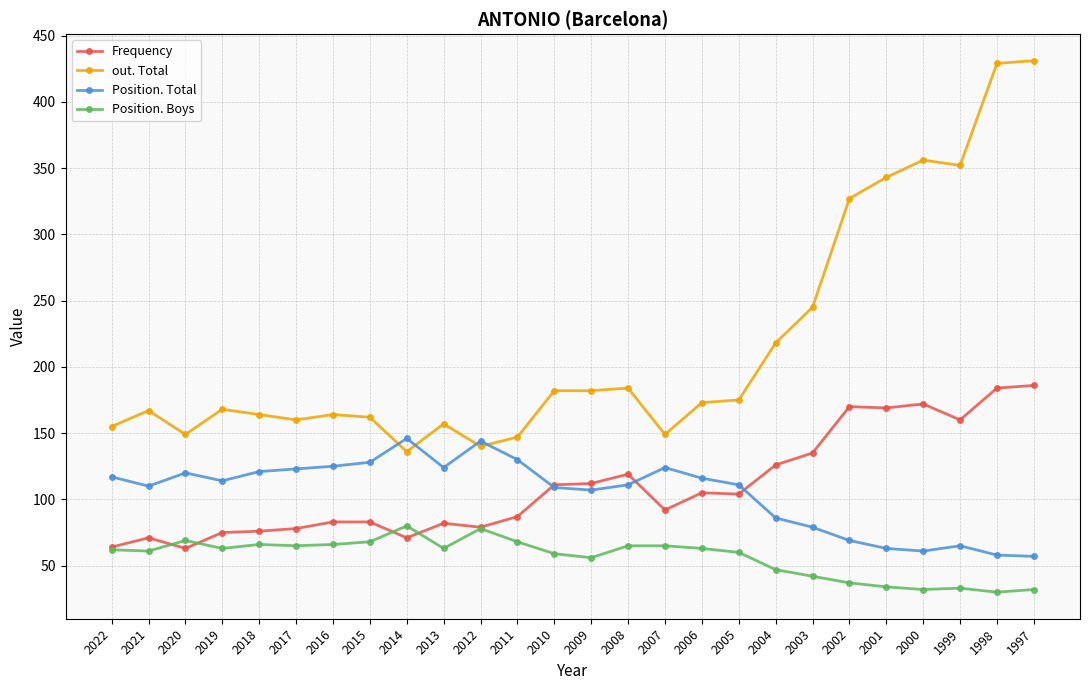

Is it true that Position. Total equals 58 at 1998?

True